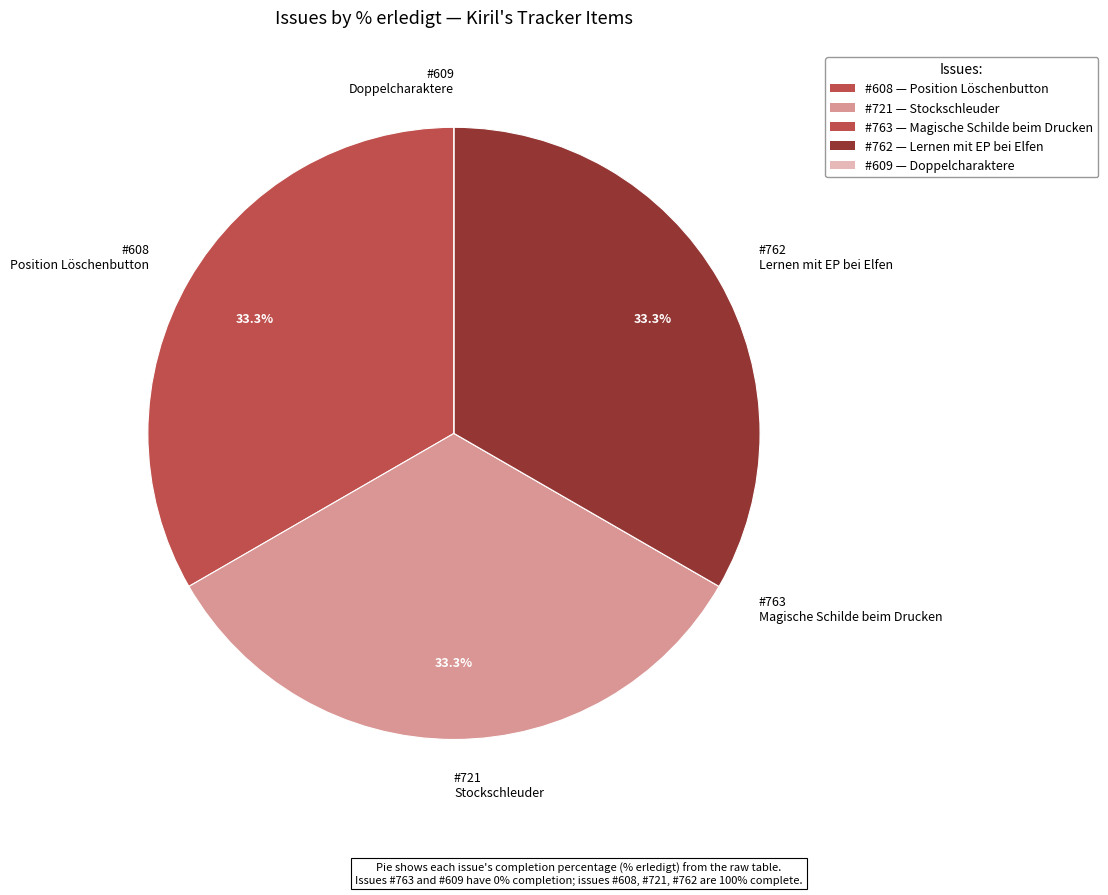

What percentage do #762 Lernen mit EP bei Elfen and #608 Position Löschenbutton together represent?

66.7%